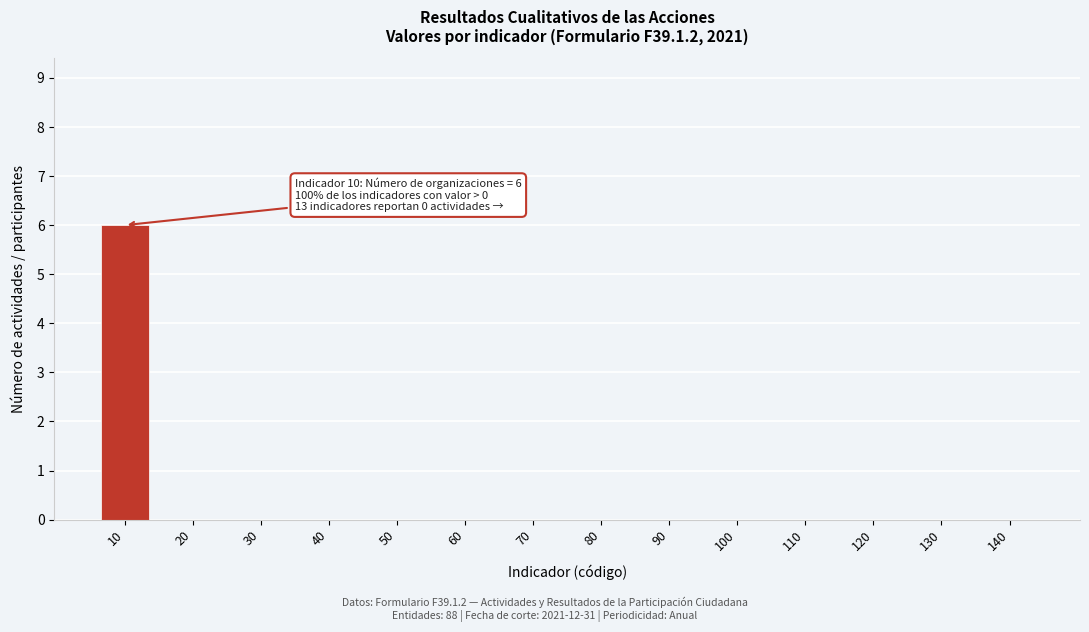

Reading left to right, list all the values displayed in this chart.

10=6	20=0	30=0	40=0	50=0	60=0	70=0	80=0	90=0	100=0	110=0	120=0	130=0	140=0